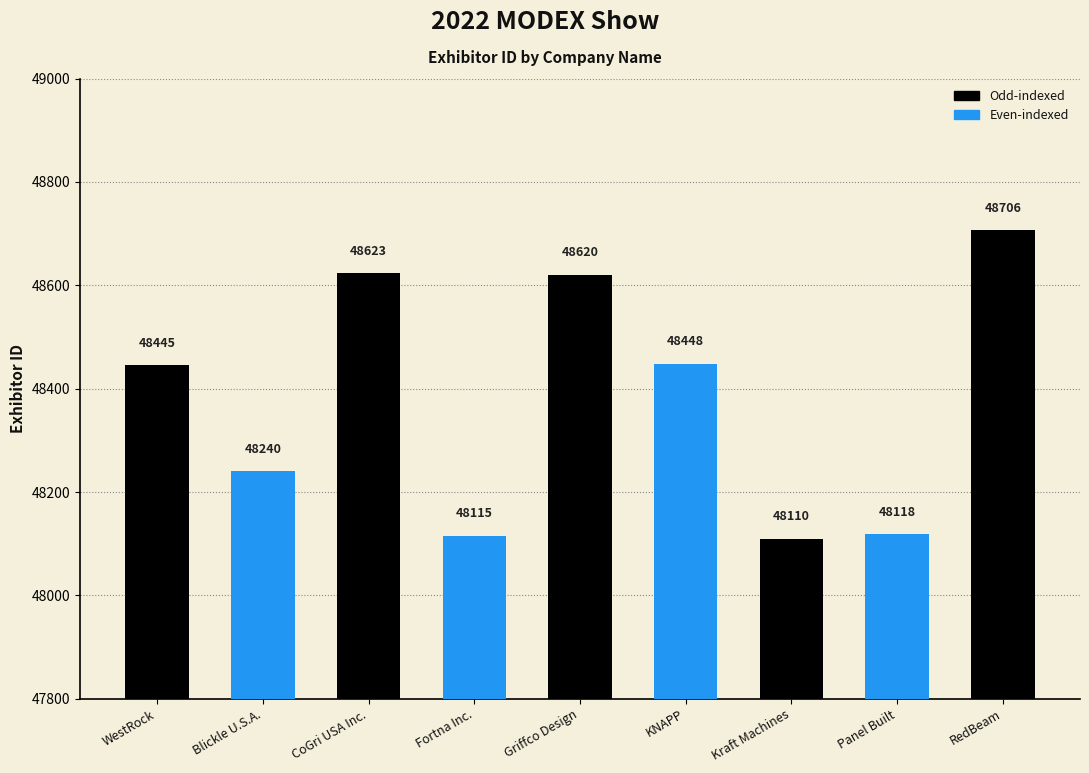

What is the change in value from Blickle U.S.A. to RedBeam?

+466